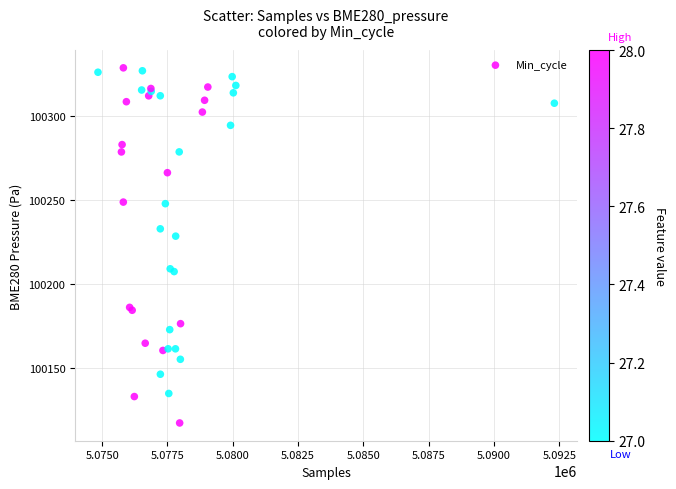

What Y value in the scatter plot is closest to 100222?

100228.4